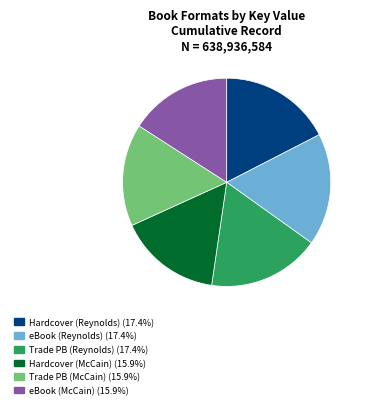

How many segments does this pie chart have?

6